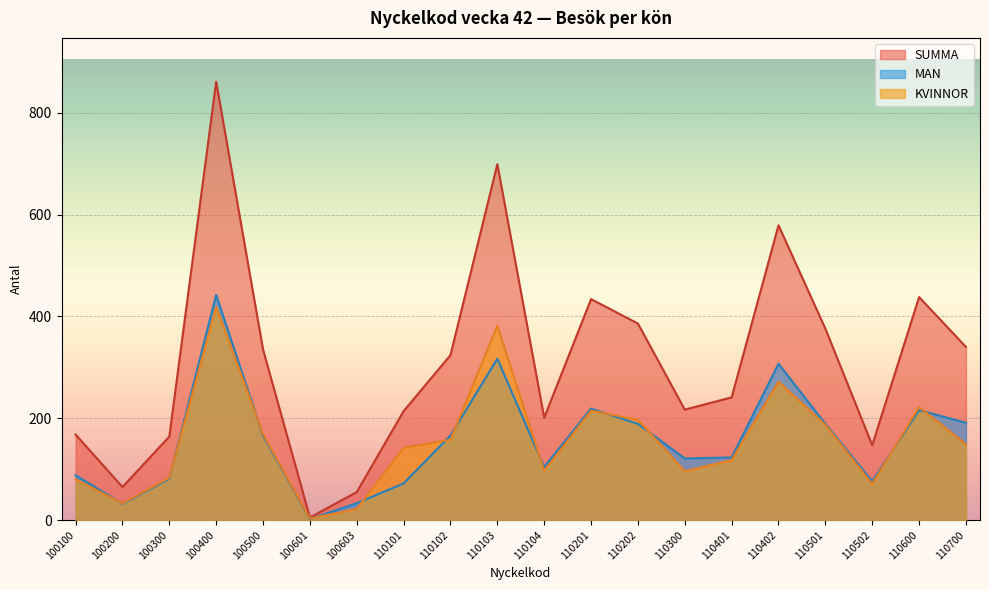

What is the highest value of the MAN series?

442